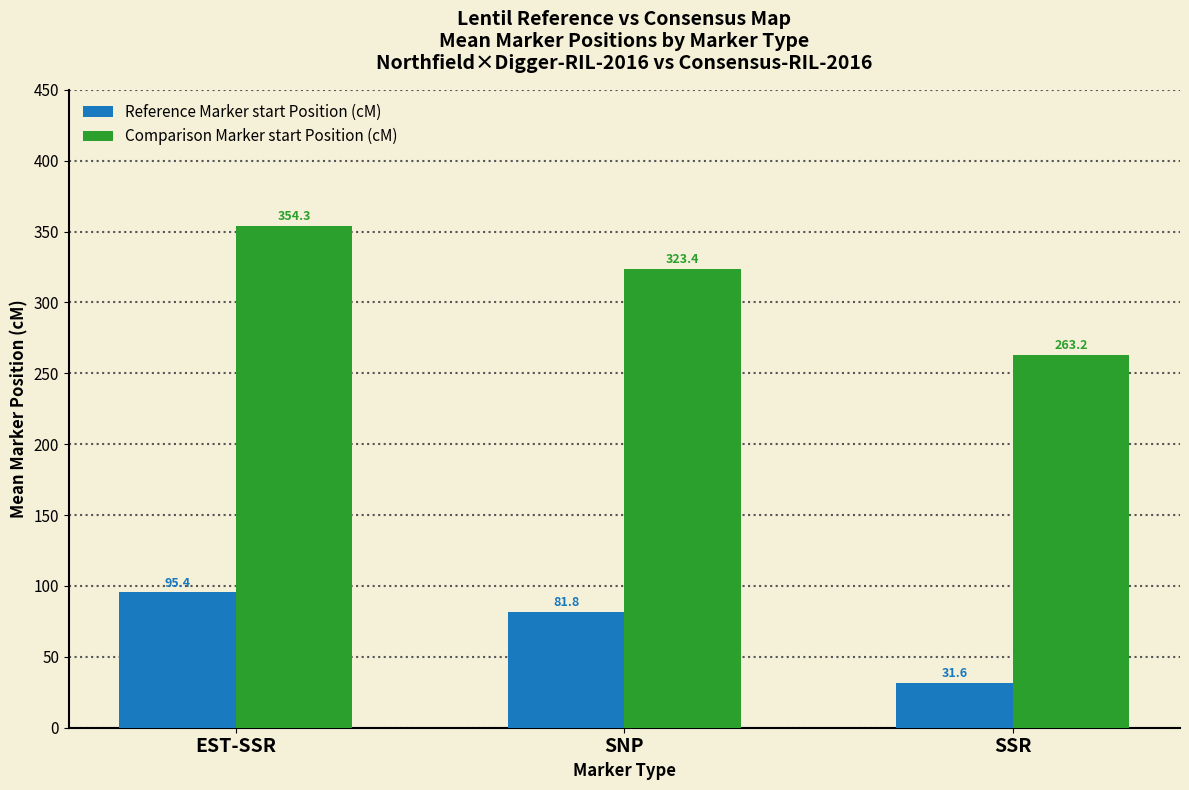

What is the label of the 1st bar from the right?

SSR